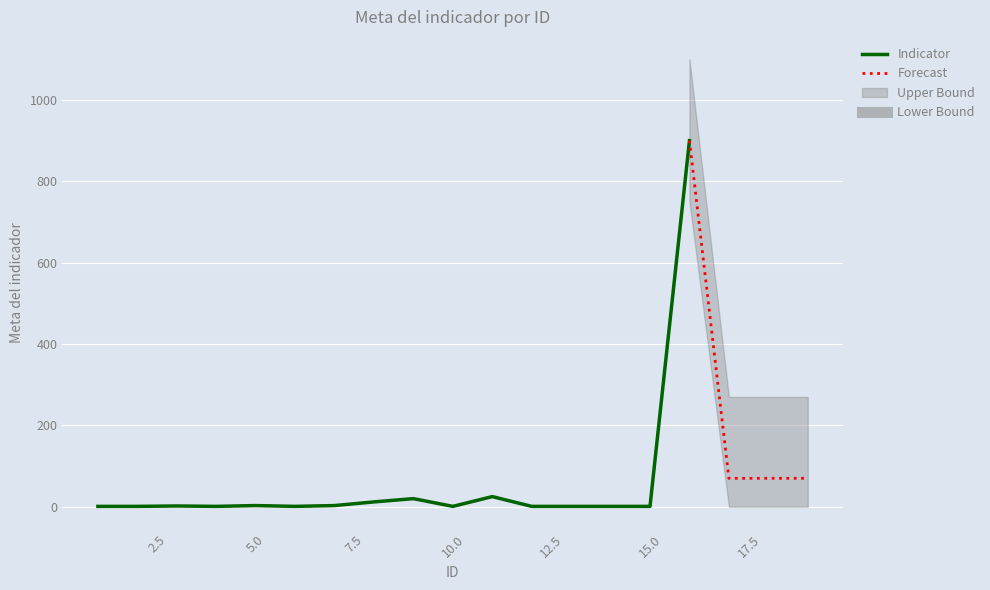

Count the number of values greater than 1.

9